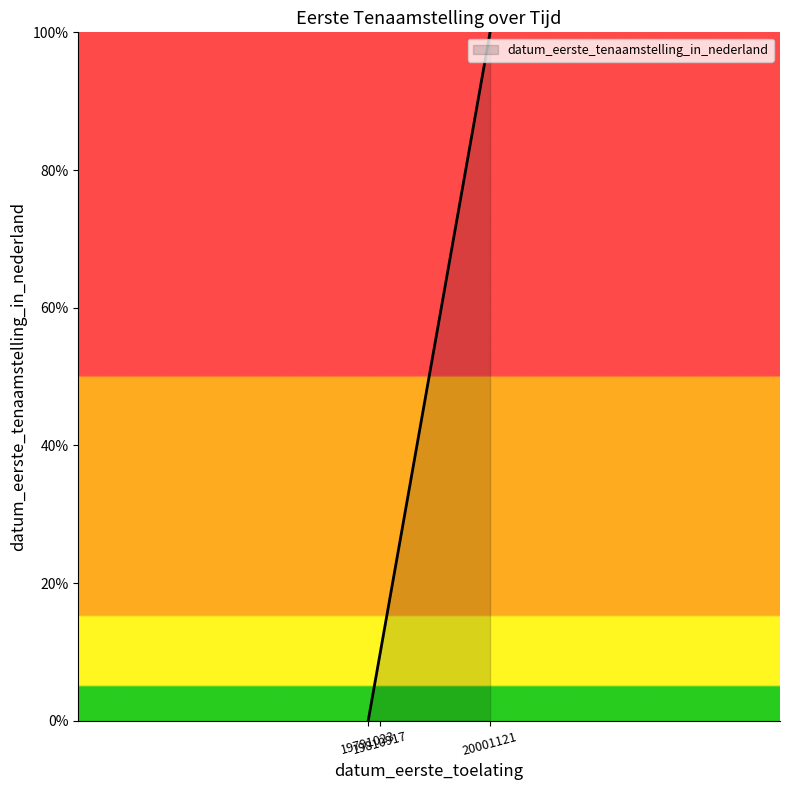

Which has a higher value, 19810917 or 19791023?

19810917